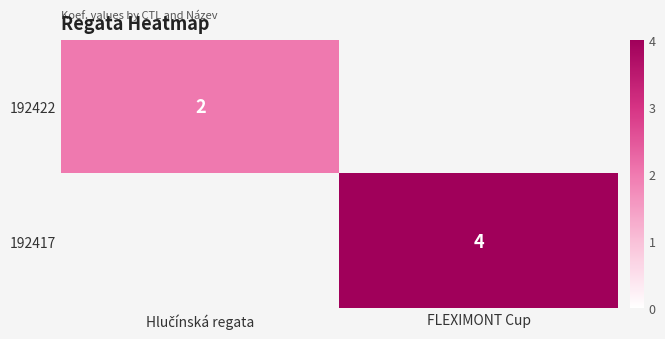

Is it true that 192417 equals 4 at FLEXIMONT Cup?

True